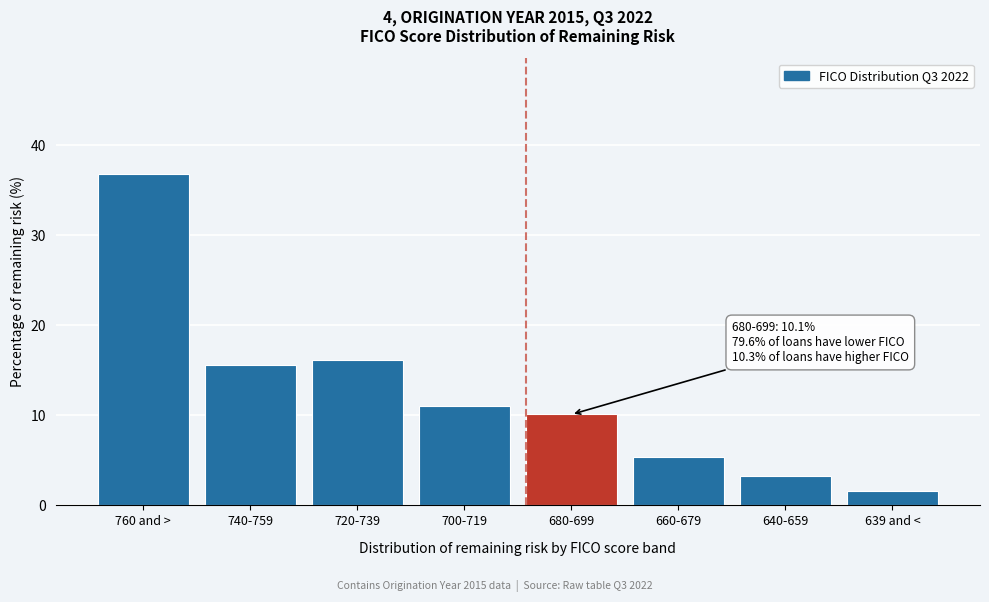

Reading left to right, extract all data points from this chart.

760 and >=36.8	740-759=15.6	720-739=16.2	700-719=11.0	680-699=10.1	660-679=5.4	640-659=3.3	639 and <=1.6